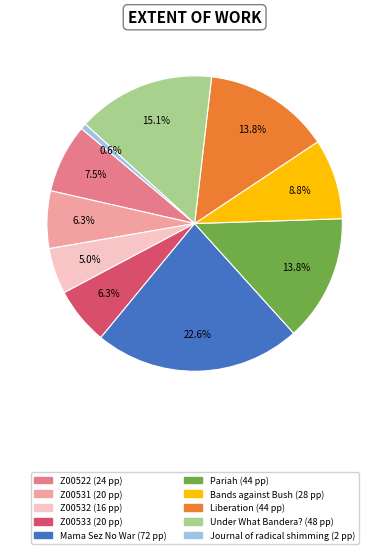

Count the number of slices in the pie.

10